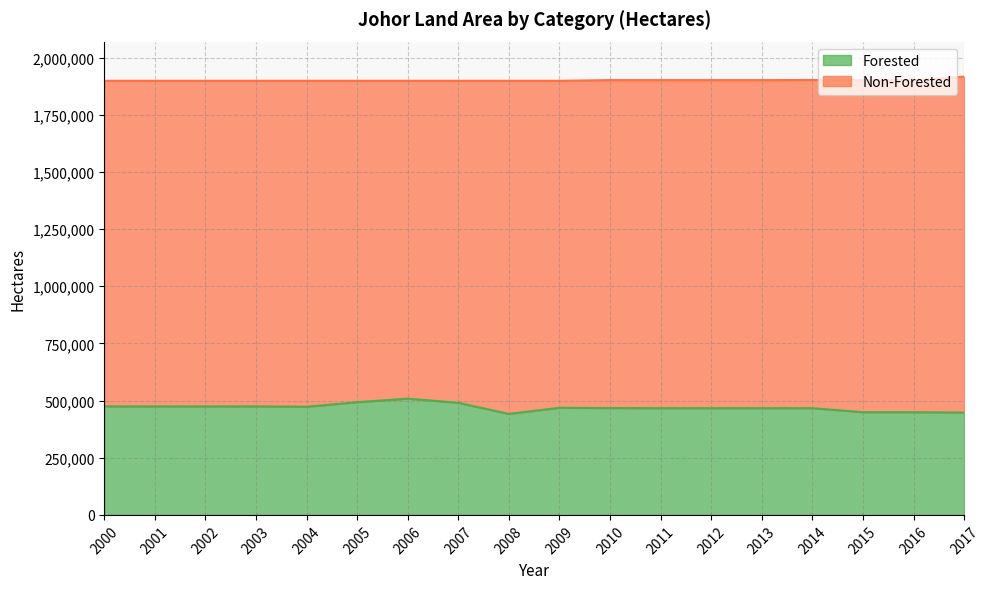

What is the ratio of the value at 2011 to the value at 2004?

1.0